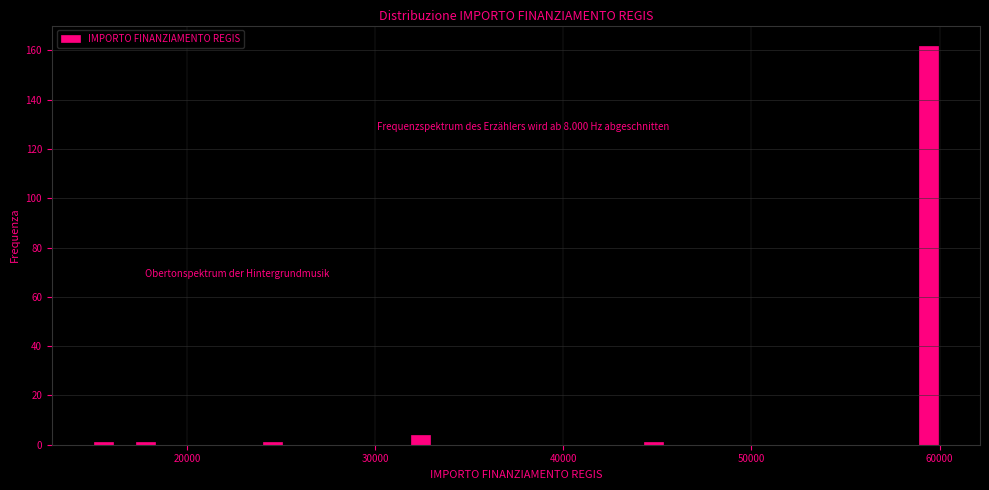

Around what value on the x-axis is the tallest bar? Give the approximate position of its centre, as read against the axis.

59000